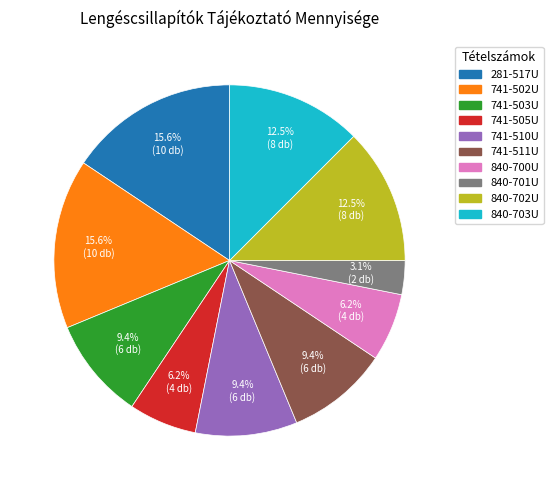

How many segments does this pie chart have?

10